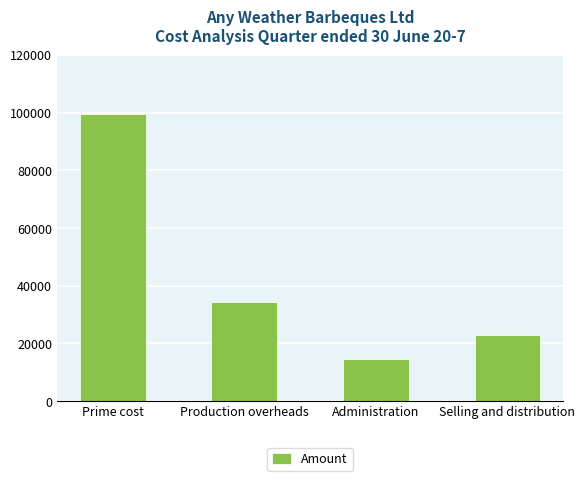

List the labels in order of value, largest first.

Prime cost, Production overheads, Selling and distribution, Administration